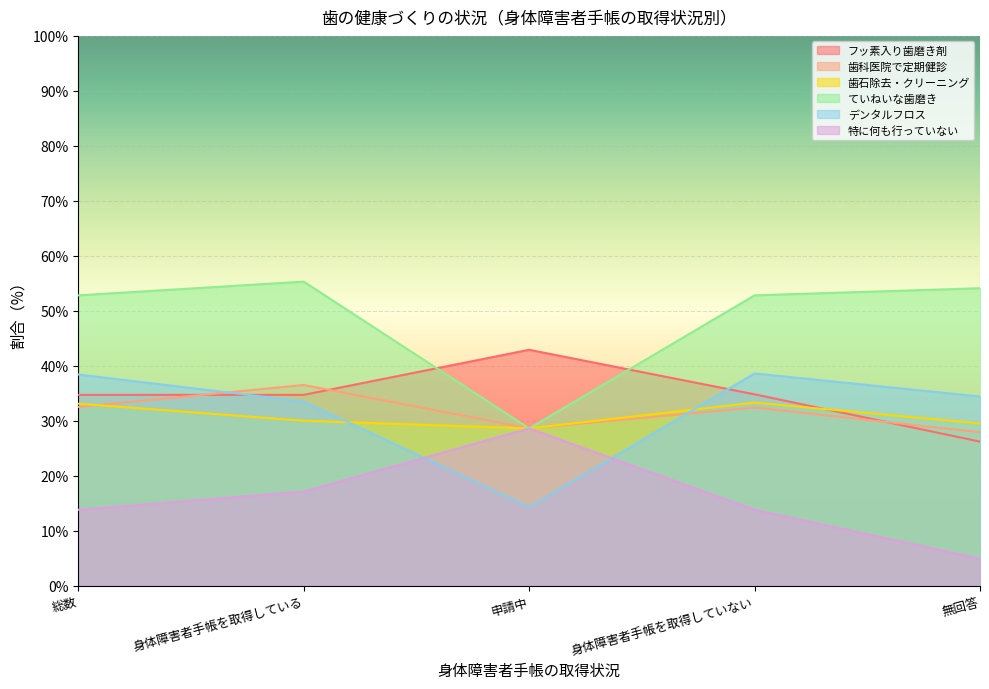

True or false: 歯石除去・クリーニング has a value of 54.6 at 総数.

False